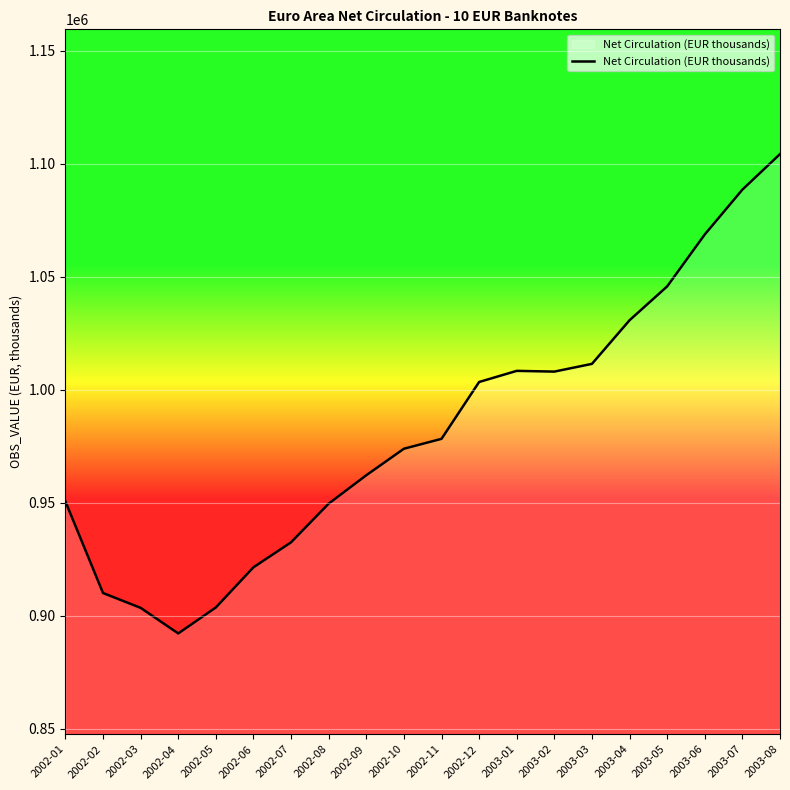

What is the change in value from 2002-11 to 2003-05?

+67475.4